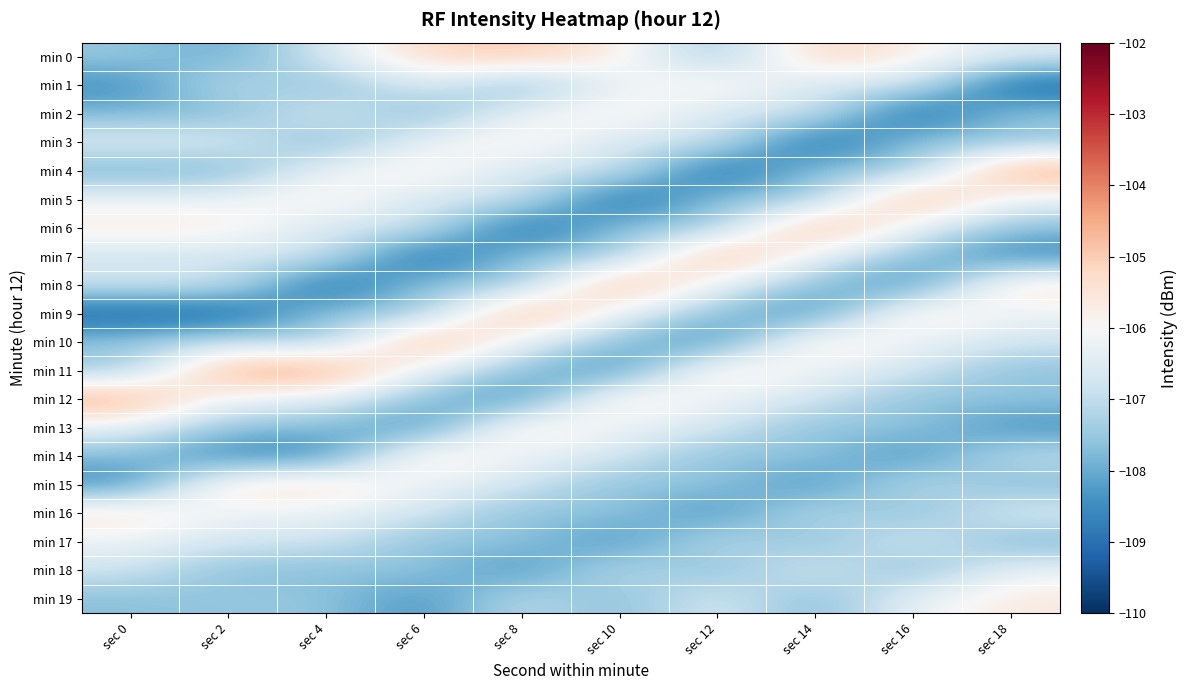

Reading left to right, transcribe all the data shown in this chart.

min 0: sec 0=-107.5	sec 2=-108.1	sec 4=-106.6	sec 6=-105.1	sec 8=-104.9	sec 10=-105.7	sec 12=-107.7	sec 14=-104.9	sec 16=-105.7	sec 18=-106.6
min 1: sec 0=-108.5	sec 2=-106.9	sec 4=-107.8	sec 6=-106.4	sec 8=-108.0	sec 10=-106.2	sec 12=-105.6	sec 14=-106.8	sec 16=-106.7	sec 18=-109.3
min 2: sec 0=-107.8	sec 2=-107.8	sec 4=-106.4	sec 6=-108.0	sec 8=-106.2	sec 10=-105.6	sec 12=-106.8	sec 14=-106.7	sec 16=-109.3	sec 18=-107.5
min 3: sec 0=-106.4	sec 2=-106.4	sec 4=-108.0	sec 6=-106.2	sec 8=-105.6	sec 10=-106.8	sec 12=-106.7	sec 14=-109.3	sec 16=-107.5	sec 18=-107.6
min 4: sec 0=-108.0	sec 2=-108.0	sec 4=-106.2	sec 6=-105.6	sec 8=-106.8	sec 10=-106.7	sec 12=-109.3	sec 14=-107.5	sec 16=-107.6	sec 18=-104.2
min 5: sec 0=-106.2	sec 2=-106.2	sec 4=-105.6	sec 6=-106.8	sec 8=-106.7	sec 10=-109.3	sec 12=-107.5	sec 14=-107.6	sec 16=-104.2	sec 18=-106.4
min 6: sec 0=-105.6	sec 2=-105.6	sec 4=-106.8	sec 6=-106.7	sec 8=-109.3	sec 10=-107.5	sec 12=-107.6	sec 14=-104.2	sec 16=-106.4	sec 18=-107.7
min 7: sec 0=-106.8	sec 2=-106.8	sec 4=-106.7	sec 6=-109.3	sec 8=-107.5	sec 10=-107.6	sec 12=-104.2	sec 14=-106.4	sec 16=-107.7	sec 18=-108.6
min 8: sec 0=-106.7	sec 2=-106.7	sec 4=-109.3	sec 6=-107.5	sec 8=-107.6	sec 10=-104.2	sec 12=-106.4	sec 14=-107.7	sec 16=-108.6	sec 18=-105.3
min 9: sec 0=-109.3	sec 2=-109.3	sec 4=-107.5	sec 6=-107.6	sec 8=-104.2	sec 10=-106.4	sec 12=-107.7	sec 14=-108.6	sec 16=-105.3	sec 18=-106.3
min 10: sec 0=-107.5	sec 2=-106.9	sec 4=-107.6	sec 6=-104.2	sec 8=-106.4	sec 10=-107.7	sec 12=-108.6	sec 14=-105.3	sec 16=-106.3	sec 18=-106.8
min 11: sec 0=-107.6	sec 2=-104.2	sec 4=-104.2	sec 6=-106.4	sec 8=-107.7	sec 10=-108.6	sec 12=-105.3	sec 14=-106.3	sec 16=-106.8	sec 18=-107.7
min 12: sec 0=-104.2	sec 2=-106.4	sec 4=-106.4	sec 6=-107.7	sec 8=-108.6	sec 10=-105.3	sec 12=-106.3	sec 14=-106.8	sec 16=-107.7	sec 18=-107.5
min 13: sec 0=-106.4	sec 2=-107.7	sec 4=-107.7	sec 6=-108.6	sec 8=-105.3	sec 10=-106.3	sec 12=-106.8	sec 14=-107.7	sec 16=-107.5	sec 18=-108.5
min 14: sec 0=-107.7	sec 2=-108.6	sec 4=-108.6	sec 6=-105.3	sec 8=-106.3	sec 10=-106.8	sec 12=-107.7	sec 14=-107.5	sec 16=-108.5	sec 18=-106.9
min 15: sec 0=-108.6	sec 2=-105.3	sec 4=-105.3	sec 6=-106.3	sec 8=-106.8	sec 10=-107.7	sec 12=-107.5	sec 14=-108.5	sec 16=-106.9	sec 18=-107.8
min 16: sec 0=-105.3	sec 2=-106.3	sec 4=-106.3	sec 6=-106.8	sec 8=-107.7	sec 10=-107.5	sec 12=-108.5	sec 14=-106.9	sec 16=-107.8	sec 18=-106.4
min 17: sec 0=-106.3	sec 2=-106.8	sec 4=-106.8	sec 6=-107.7	sec 8=-107.5	sec 10=-108.5	sec 12=-106.9	sec 14=-107.8	sec 16=-106.4	sec 18=-108.0
min 18: sec 0=-106.8	sec 2=-107.7	sec 4=-107.7	sec 6=-107.5	sec 8=-108.5	sec 10=-106.9	sec 12=-107.8	sec 14=-106.4	sec 16=-108.0	sec 18=-106.2
min 19: sec 0=-107.7	sec 2=-107.5	sec 4=-107.5	sec 6=-108.5	sec 8=-106.9	sec 10=-107.8	sec 12=-106.4	sec 14=-108.0	sec 16=-106.2	sec 18=-105.6